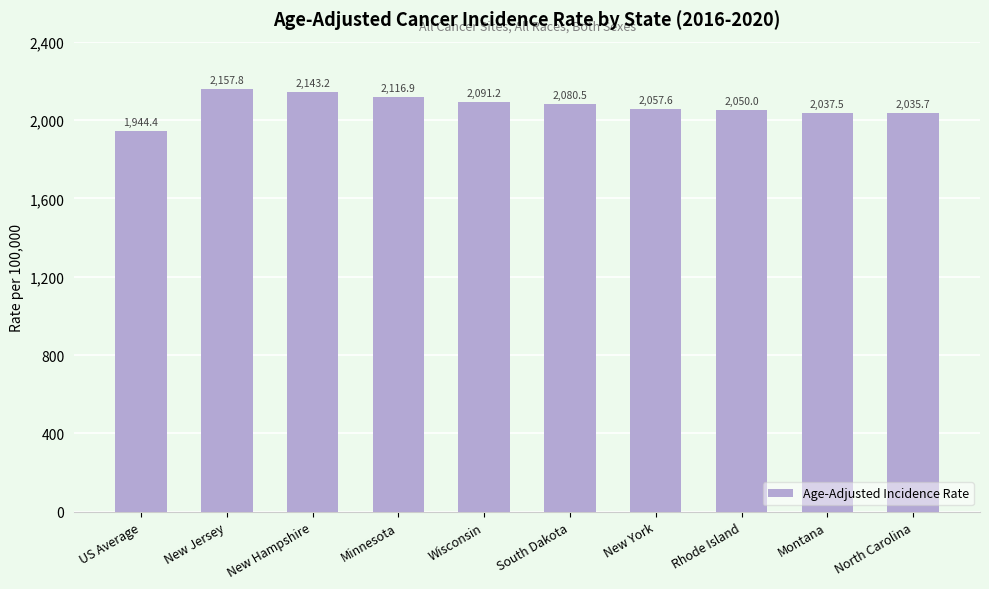

What is the change in value from Montana to North Carolina?

-1.8